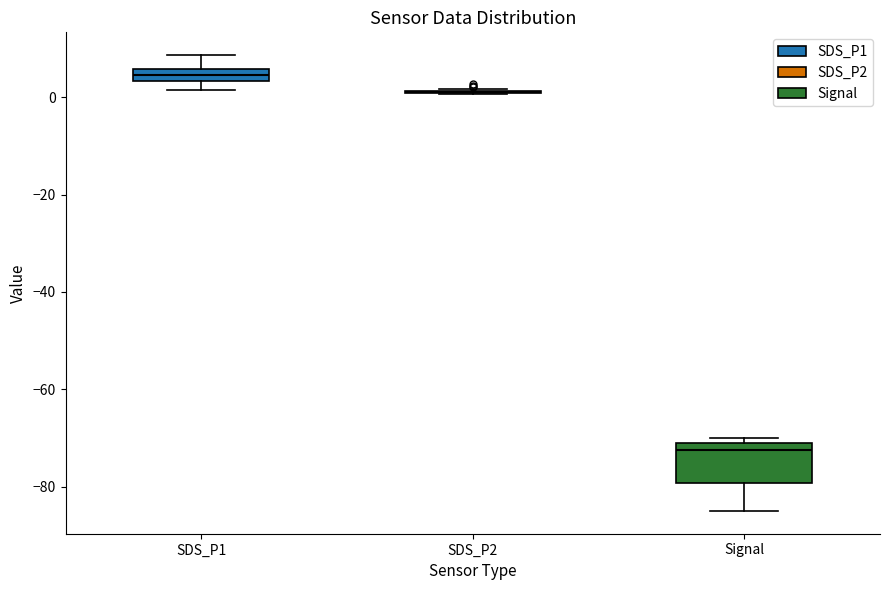

Where does the upper whisker of the box for SDS_P1 end on the y-axis? The values are not printed on the chart, so give them approximately, as read against the axis.

8